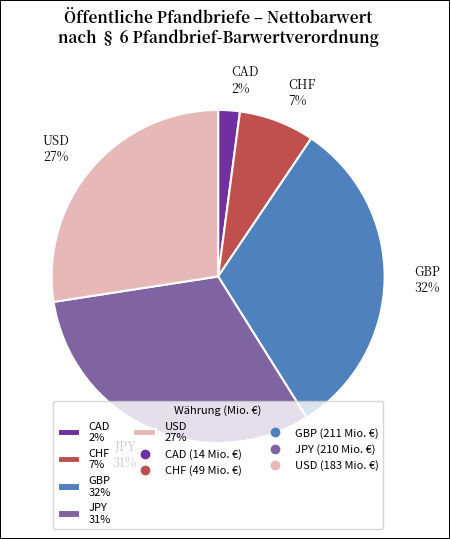

To the nearest percent, what is the difference between the CHF 7% and USD 27% slice percentages?

20%